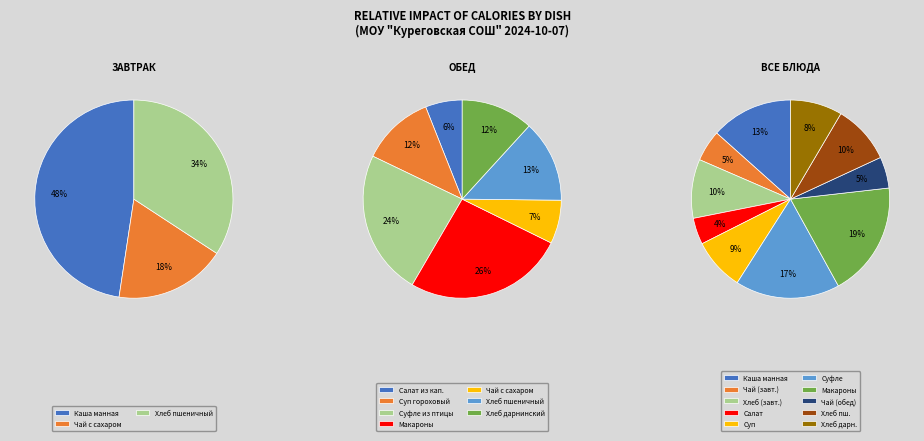

What percentage do Хлеб дарнинский and Чай с сахаром (завтрак) together represent?

13.6%